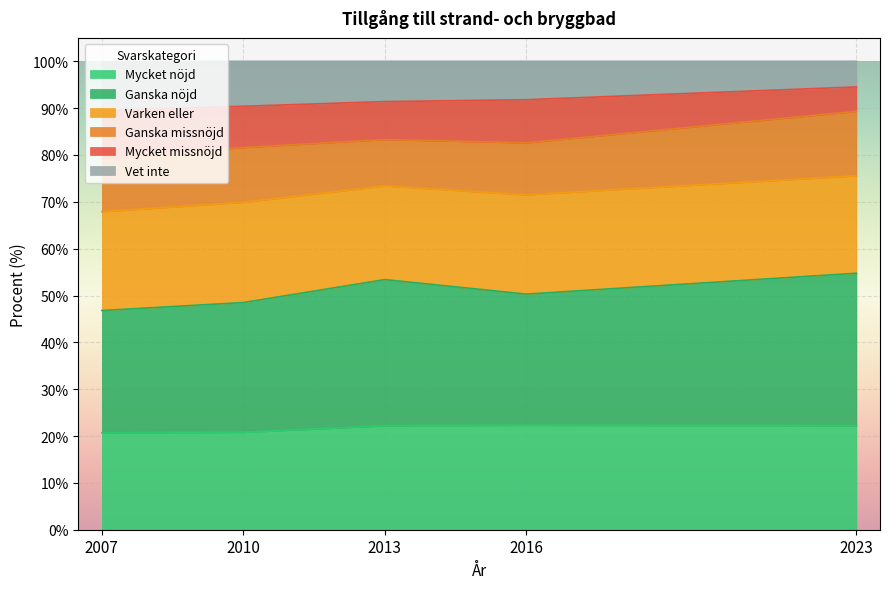

What is the maximum value for Mycket nöjd?

22.3